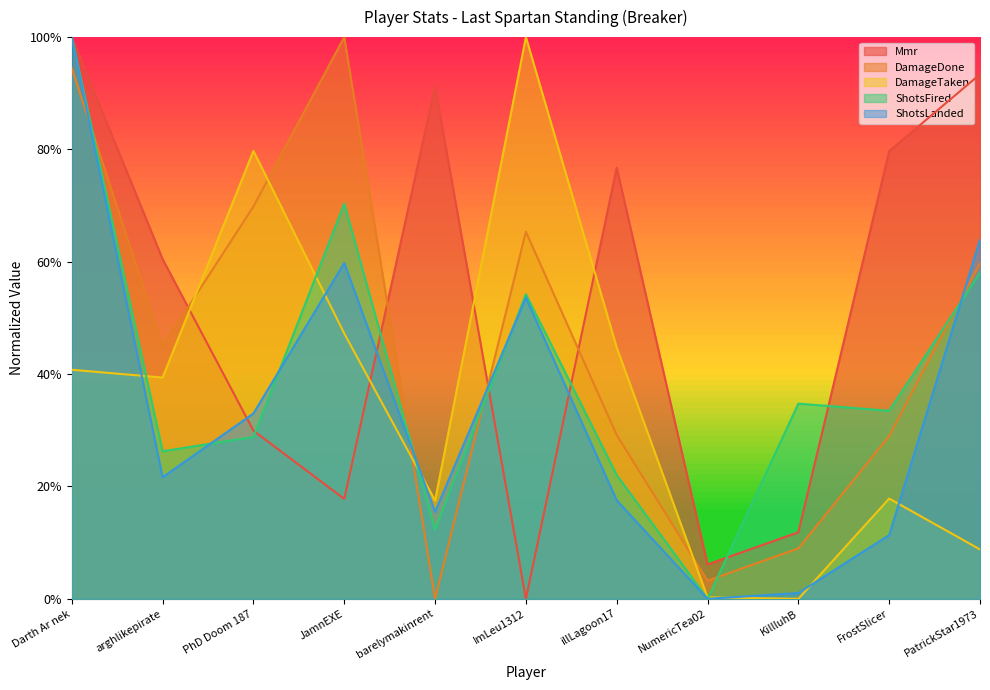

At KillluhB, list the series in order from smallest to largest.

DamageTaken, ShotsLanded, DamageDone, Mmr, ShotsFired